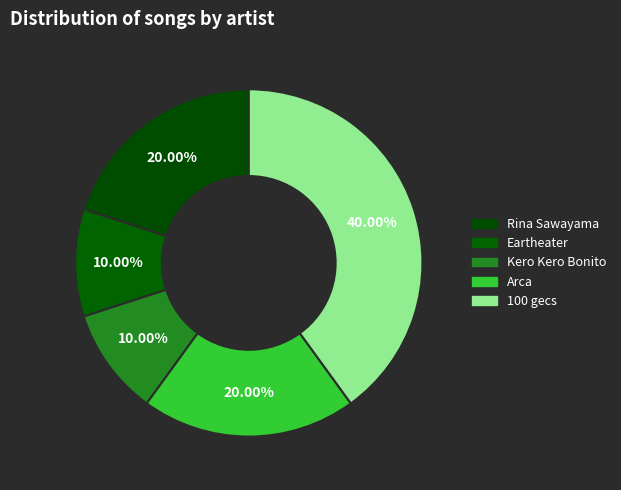

Rank the categories by value from highest to lowest.

100 gecs, Rina Sawayama, Arca, Eartheater, Kero Kero Bonito